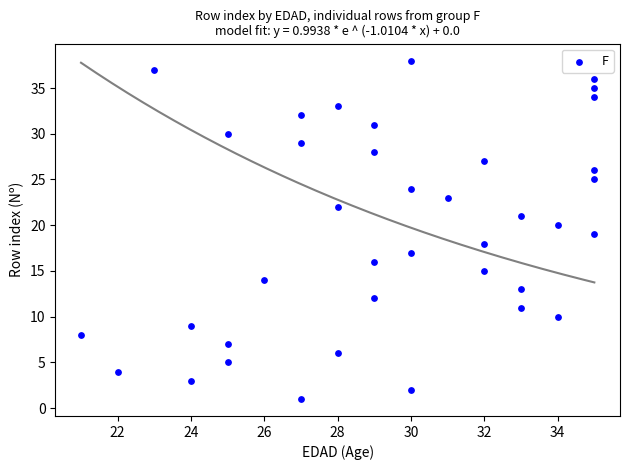

What is the range of Y values (max minus min)?

37